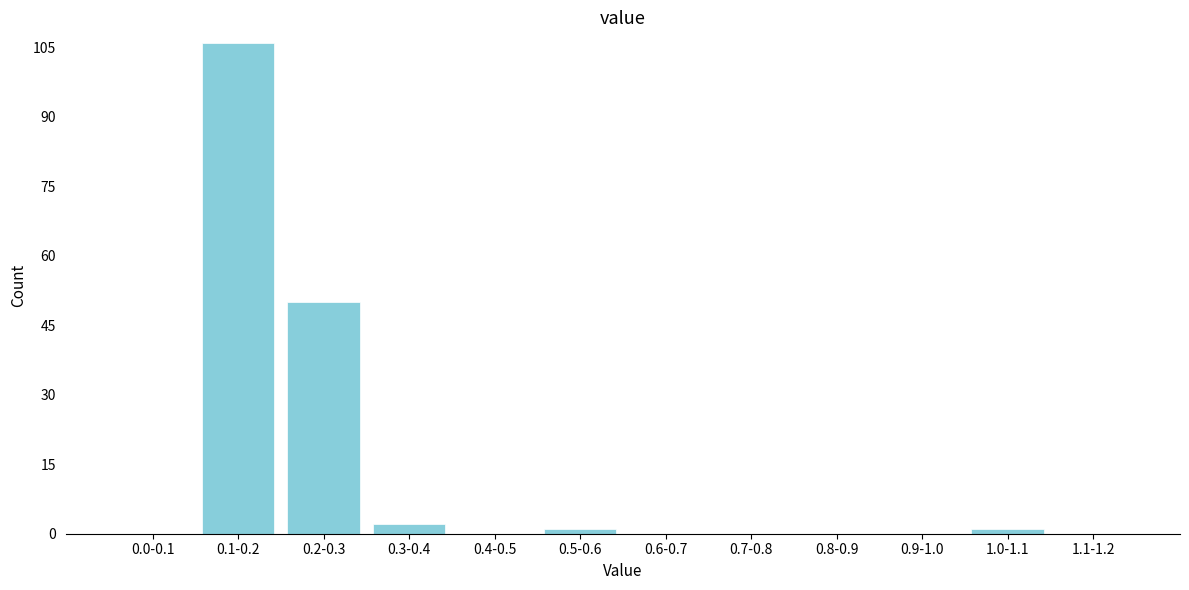

Reading left to right, list all the values displayed in this chart.

0.0-0.1=0	0.1-0.2=106	0.2-0.3=50	0.3-0.4=2	0.4-0.5=0	0.5-0.6=1	0.6-0.7=0	0.7-0.8=0	0.8-0.9=0	0.9-1.0=0	1.0-1.1=1	1.1-1.2=0